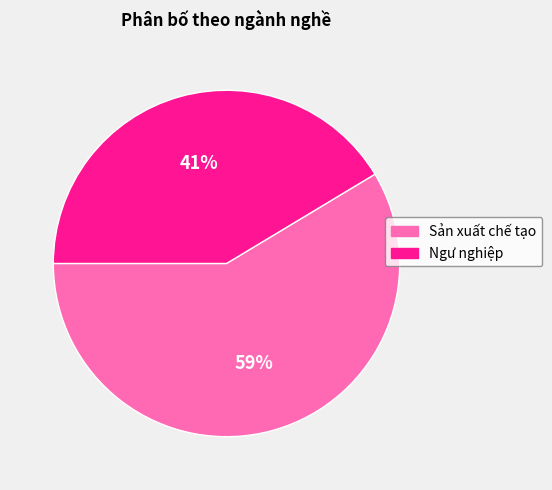

Which category has the biggest portion of the pie?

Sản xuất chế tạo